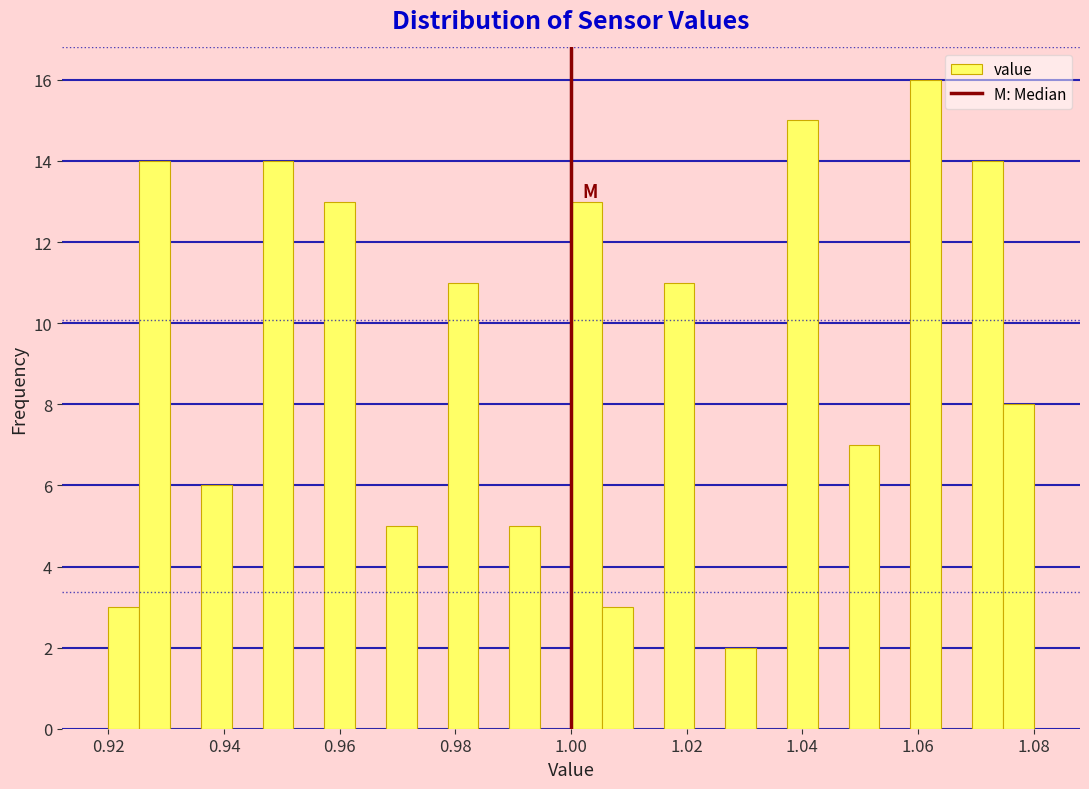

Read against the x-axis, roughly where is the centre of the tallest bar?

1.062